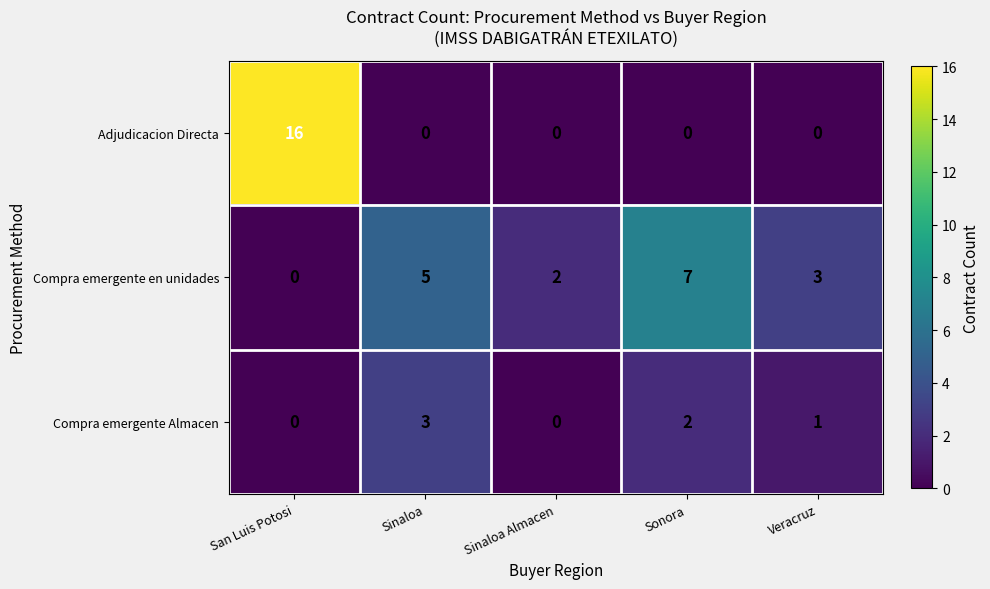

What is the difference between the second highest and minimum values in the Compra emergente en unidades series?

5